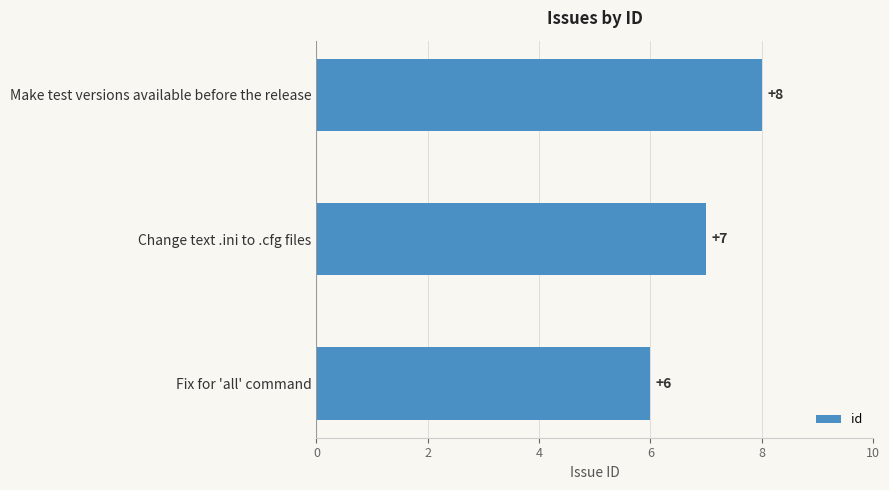

The value at Fix for 'all' command is 6. True or false?

True